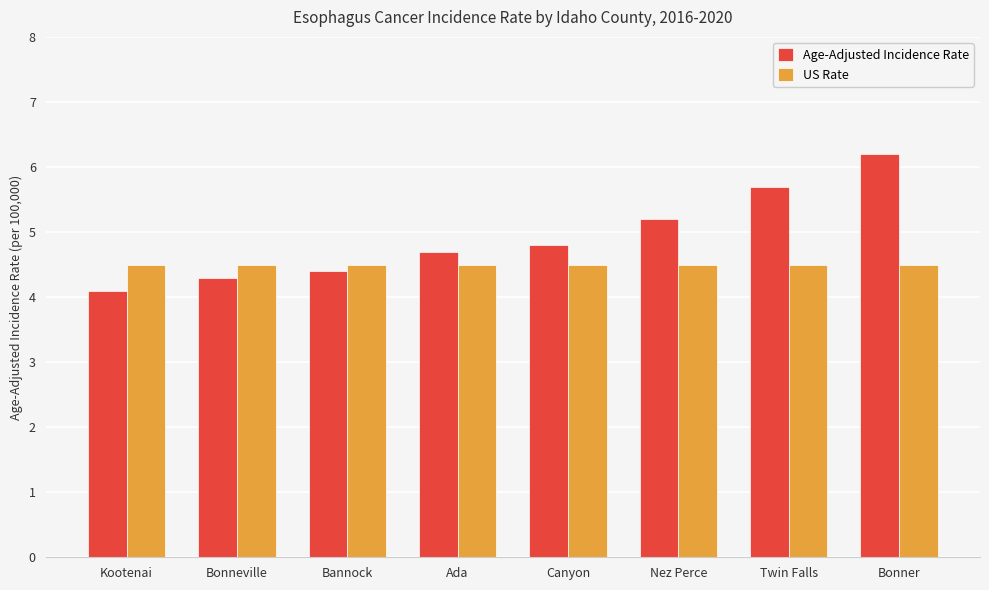

List the labels in order of Age-Adjusted Incidence Rate value, smallest first.

Kootenai, Bonneville, Bannock, Ada, Canyon, Nez Perce, Twin Falls, Bonner